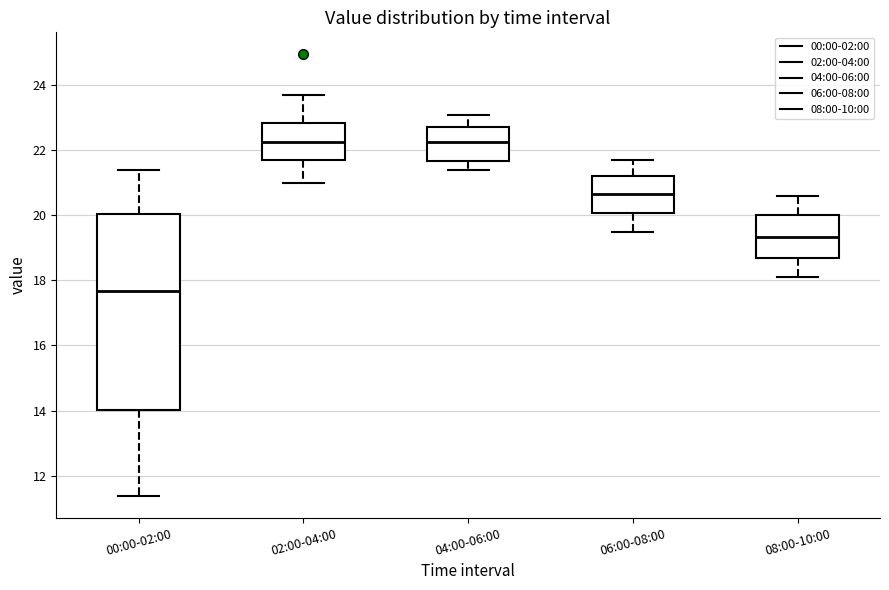

Reading left to right, transcribe this box plot: for each box, give where its median line is, the range the box spans, and where its two whiskers end, as read against the y-axis. The values are not printed on the chart, so give them approximately, as read against the axis.

00:00-02:00: median 17.6, box 14.0 to 20.0, whiskers 11.4 to 21.4
02:00-04:00: median 22.2, box 21.8 to 22.8, whiskers 21.0 to 23.8
04:00-06:00: median 22.2, box 21.6 to 22.8, whiskers 21.4 to 23.2
06:00-08:00: median 20.6, box 20.0 to 21.2, whiskers 19.6 to 21.8
08:00-10:00: median 19.4, box 18.6 to 20.0, whiskers 18.2 to 20.6